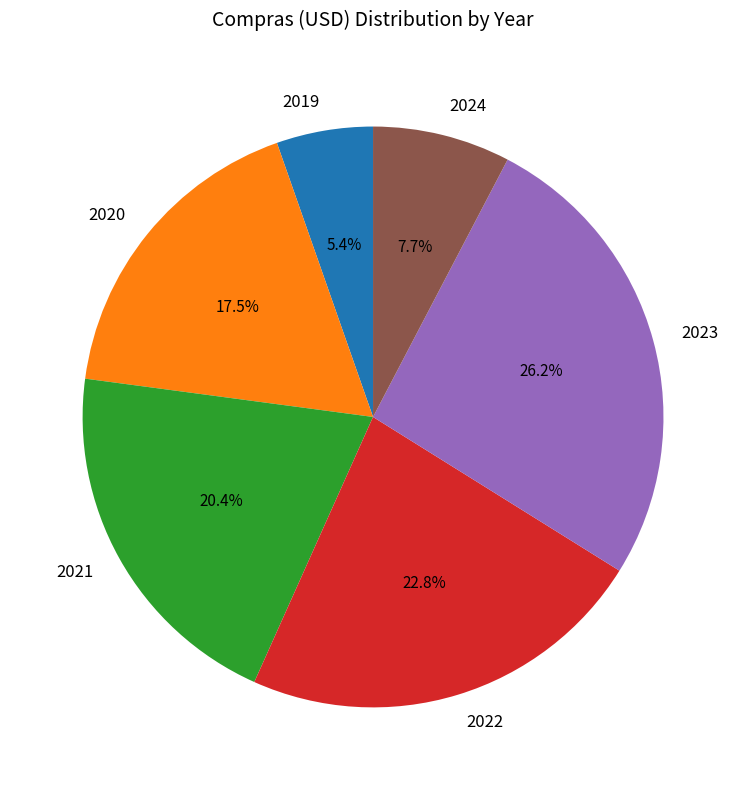

Between 2021 and 2020, which is larger?

2021